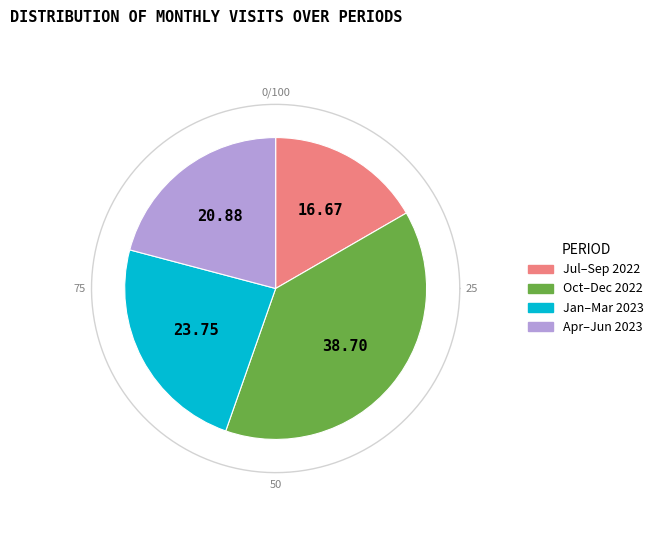

True or false: 2022-08 accounts for 12% of the total.

False